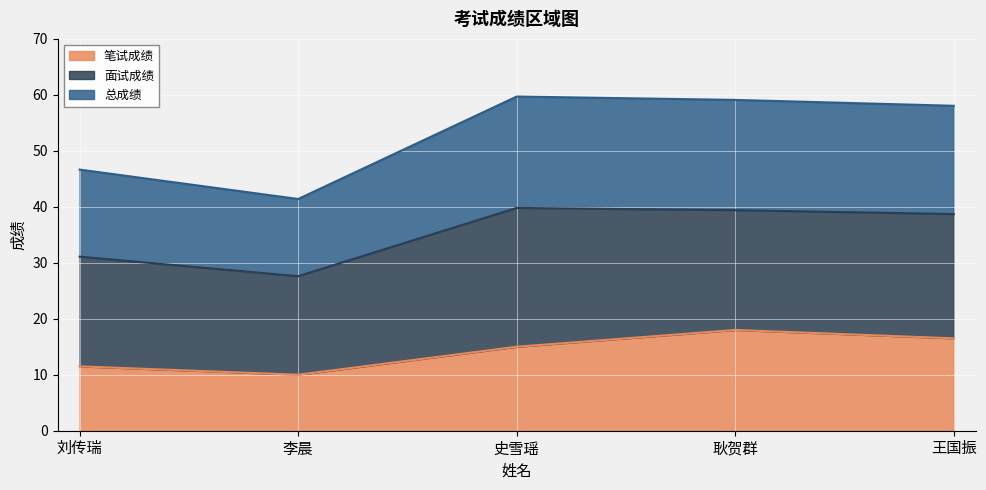

What is the difference between the 笔试成绩 values at 刘传瑞 and 史雪瑶?

3.5